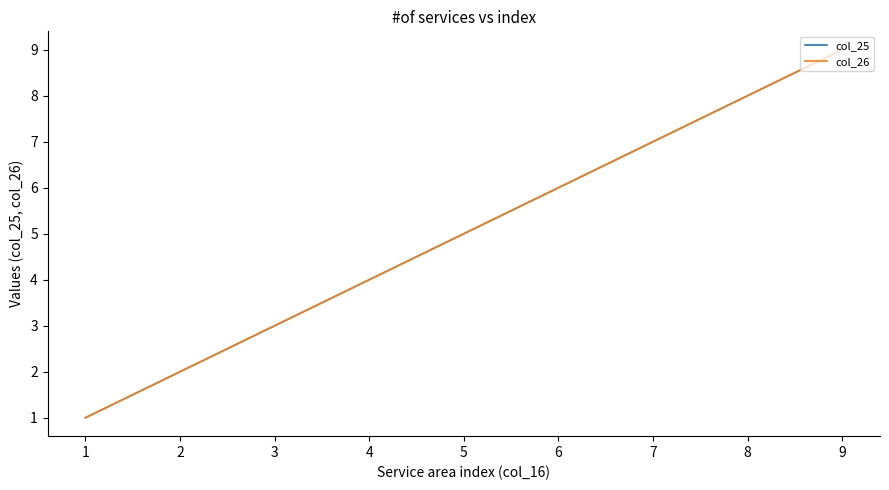

Does the chart display data point markers on the line(s)?

No